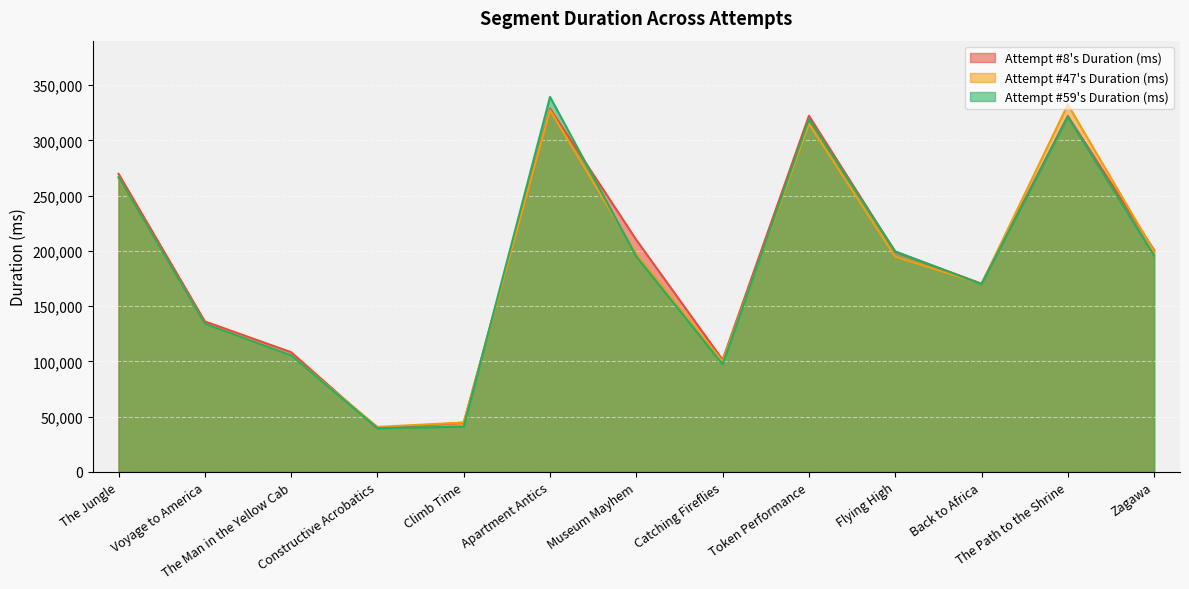

True or false: Attempt #8's Duration (ms) has a value of 328809 at Apartment Antics.

True